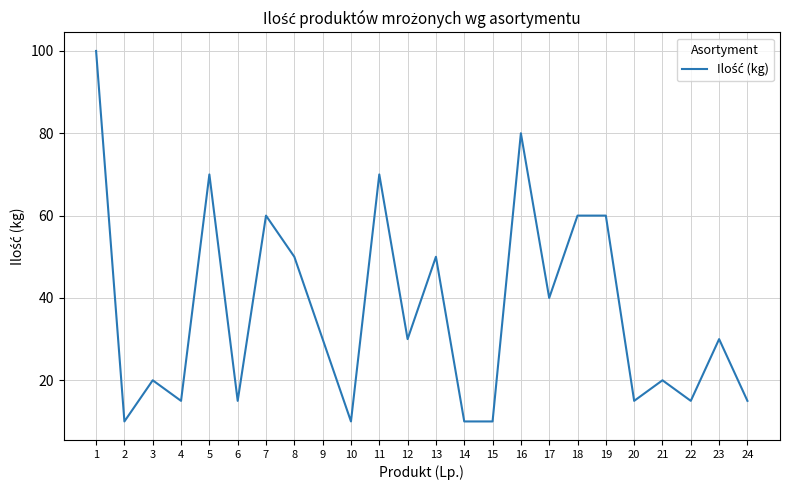

Is it true that the value at 21 is 6?

False